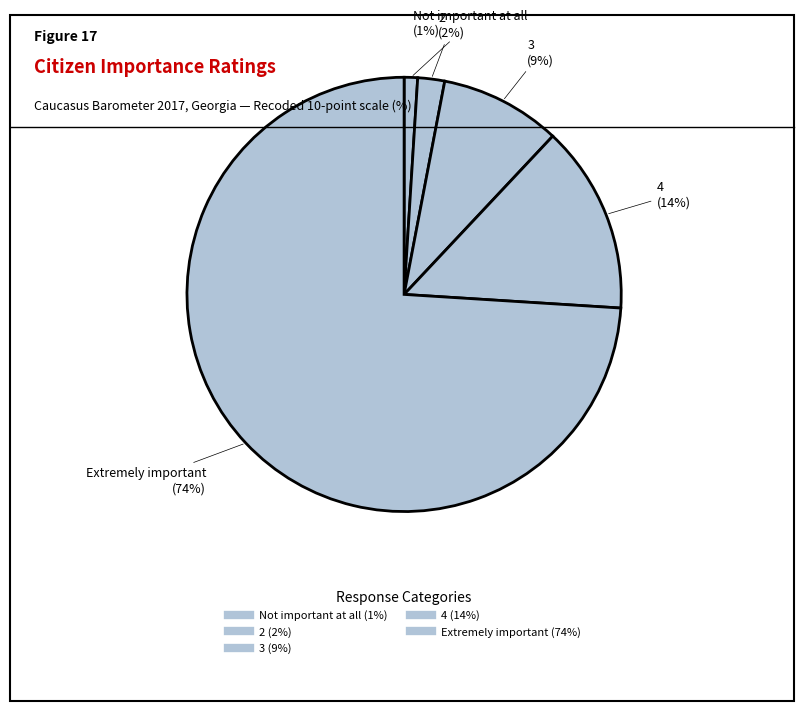

Which slice is the largest?

Extremely important